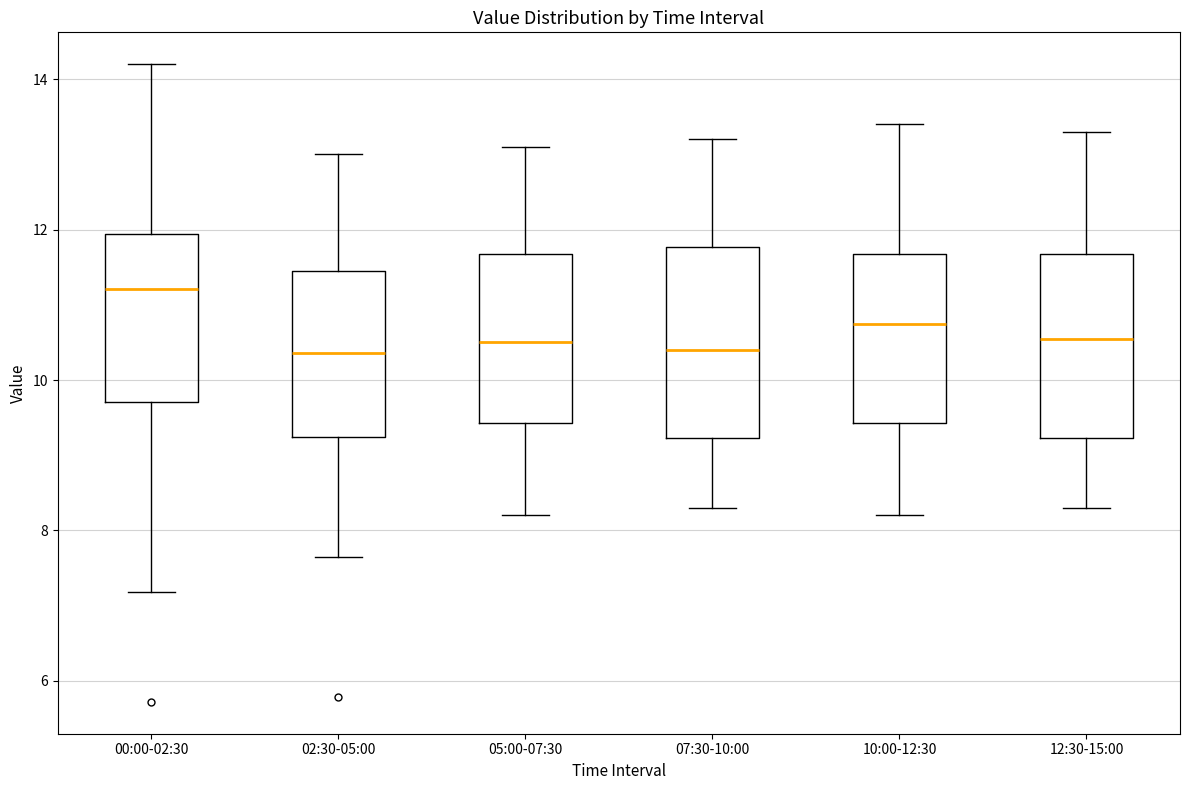

Reading left to right, read every box against the y-axis: the position of its median line, the range the box covers, and the ends of its whiskers. The values are not printed on the chart, so give them approximately, as read against the axis.

00:00-02:30: median 11.2, box 9.8 to 12.0, whiskers 7.2 to 14.2
02:30-05:00: median 10.4, box 9.2 to 11.4, whiskers 7.6 to 13.0
05:00-07:30: median 10.6, box 9.4 to 11.6, whiskers 8.2 to 13.2
07:30-10:00: median 10.4, box 9.2 to 11.8, whiskers 8.4 to 13.2
10:00-12:30: median 10.8, box 9.4 to 11.6, whiskers 8.2 to 13.4
12:30-15:00: median 10.6, box 9.2 to 11.6, whiskers 8.4 to 13.4